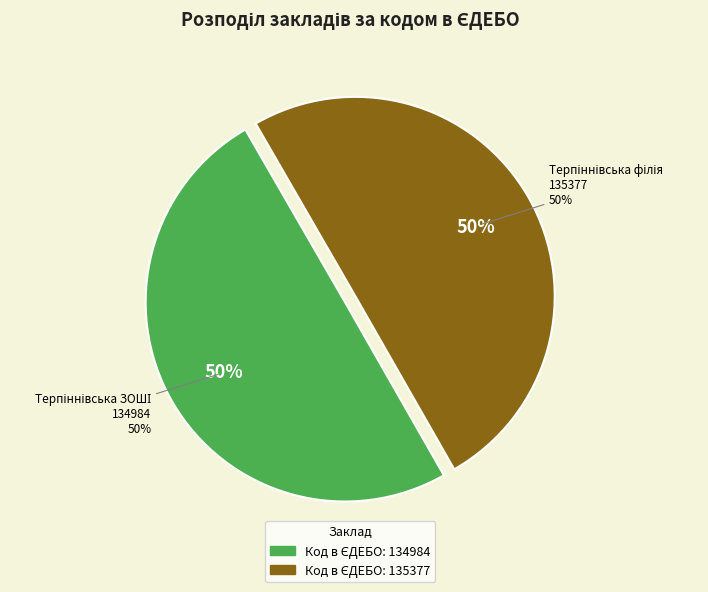

To the nearest percent, what is the combined percentage of комунальний заклад Терпіннівська спеціальна школа-інтернат and Терпіннівська філія опорної гімназії?

100%